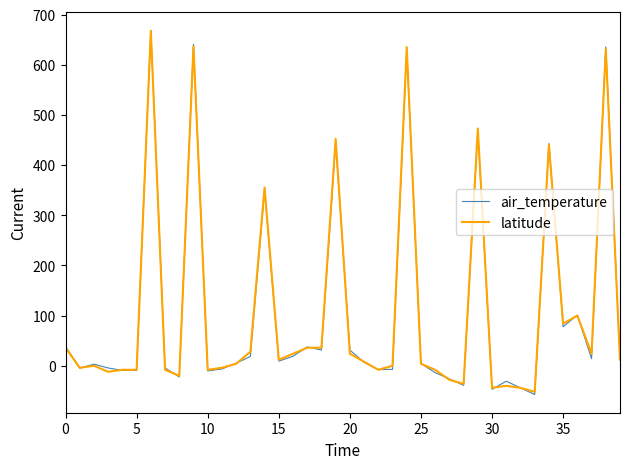

What is the greatest value displayed?

668.9